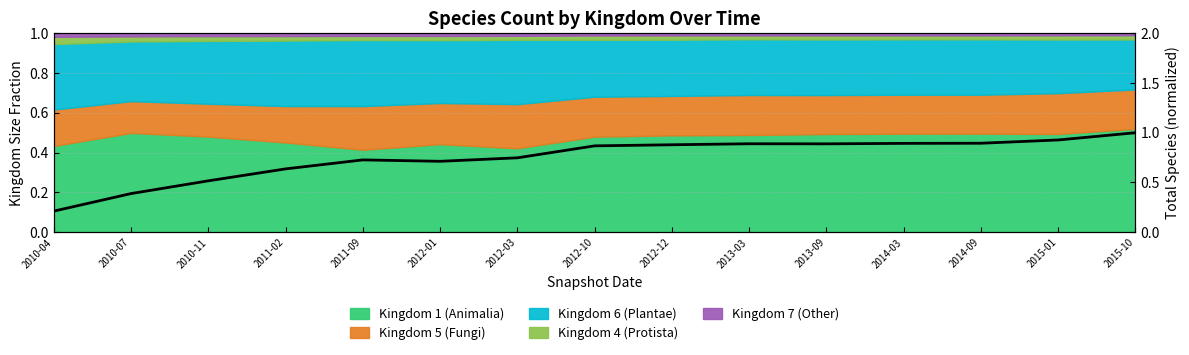

Is it true that the value at 2011-09 is 0.3?

False